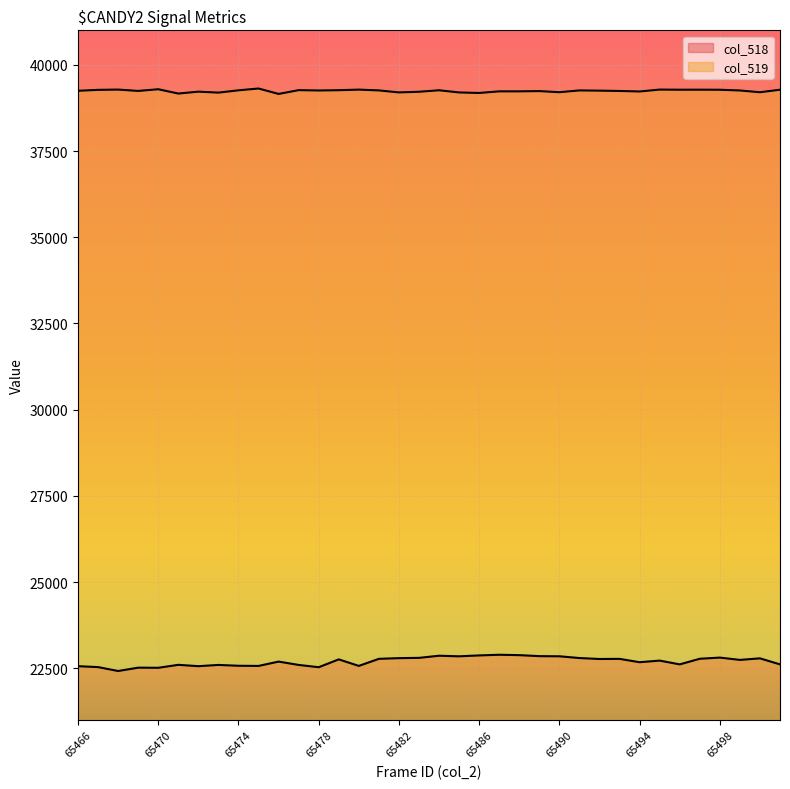

The col_518 line series shows 11400 at 15. True or false?

False